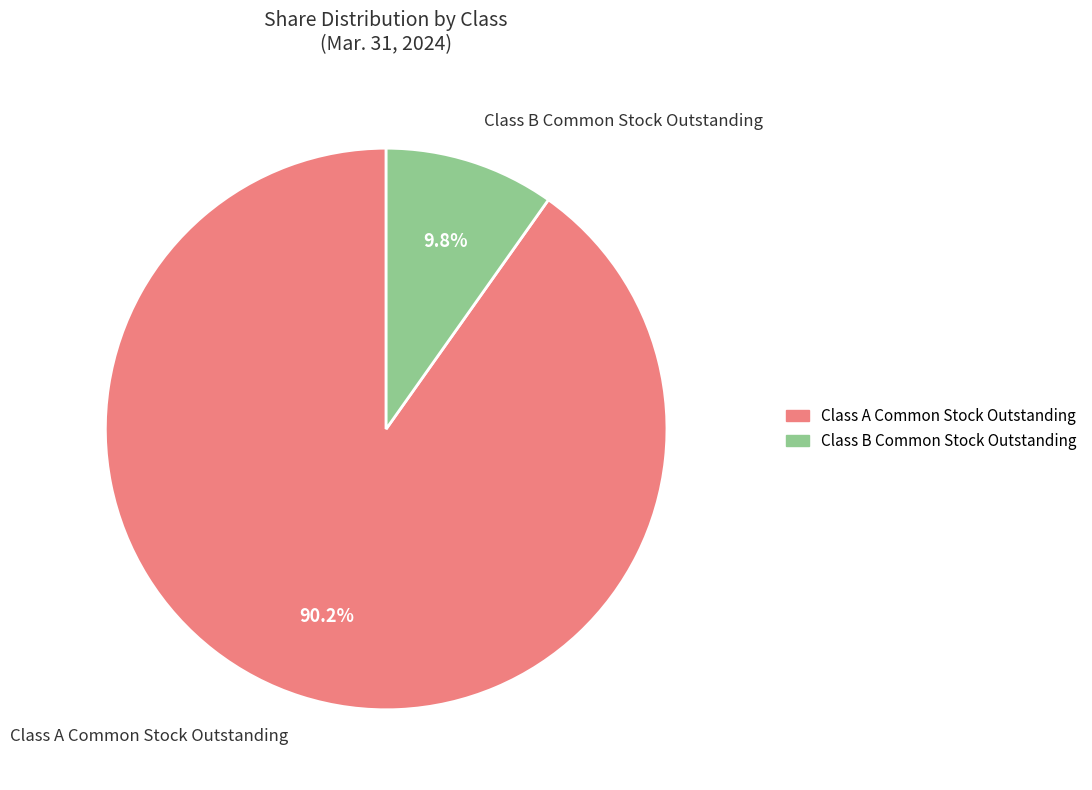

To the nearest percent, what portion does Class B Common Stock Outstanding represent?

10%